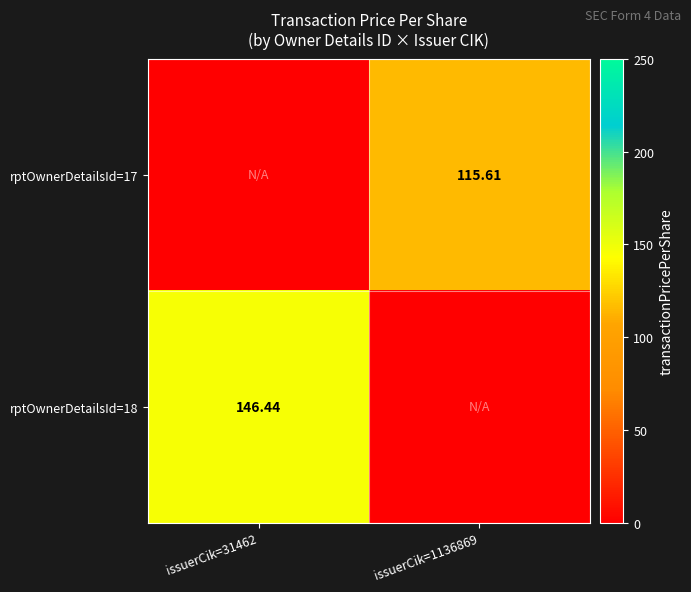

What is the maximum value shown in the chart?

146.4